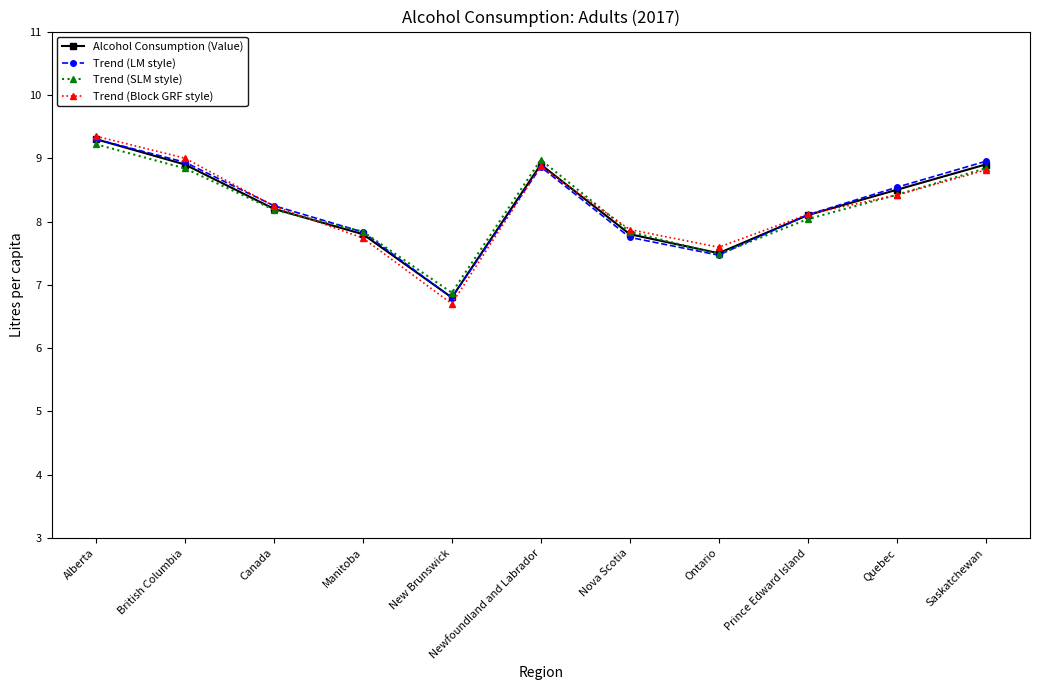

What is the sum of the Trend (SLM style) values at Prince Edward Island and Canada?

16.2